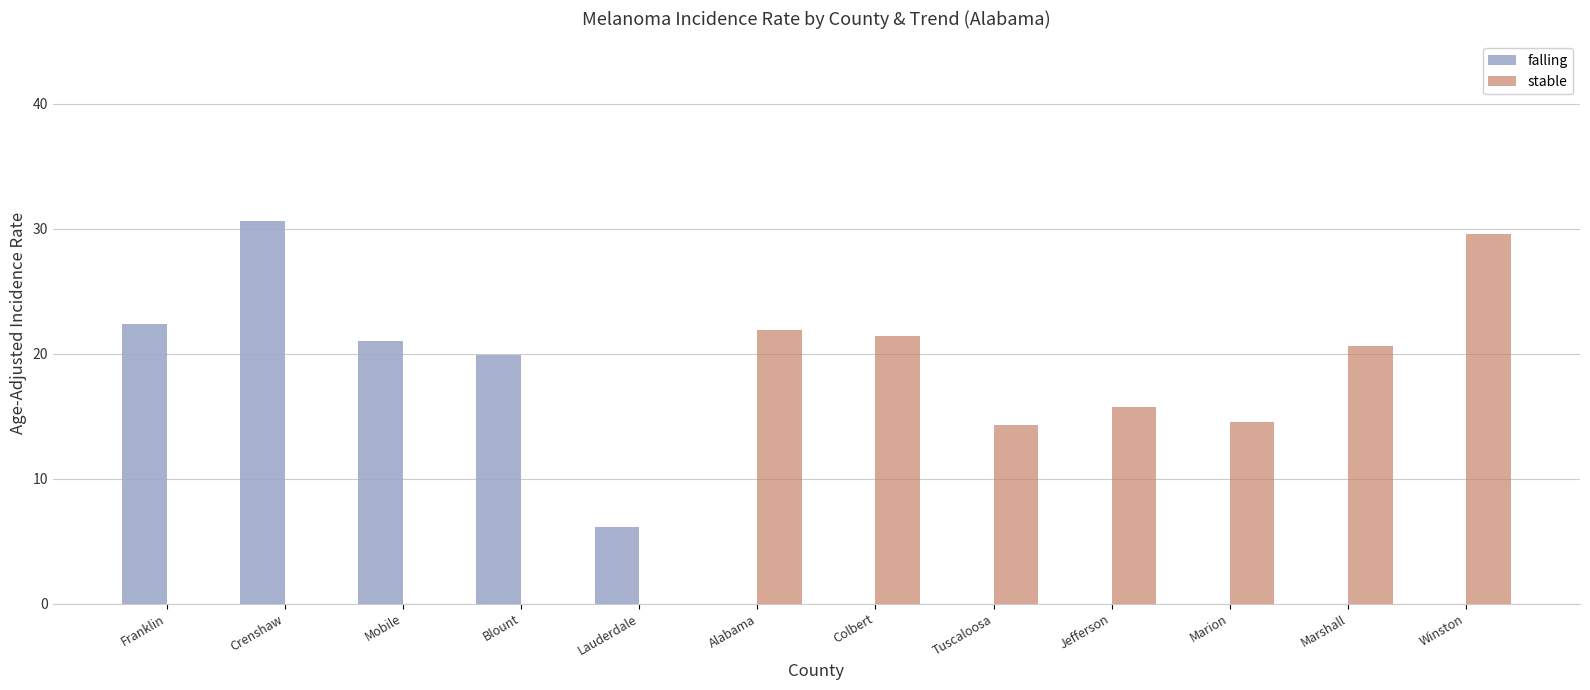

Reading left to right, list all the values displayed in this chart.

falling: 22.4	30.6	21.0	19.9	6.1	0.0	0.0	0.0	0.0	0.0	0.0	0.0
stable: 0.0	0.0	0.0	0.0	0.0	21.9	21.4	14.3	15.7	14.5	20.6	29.6